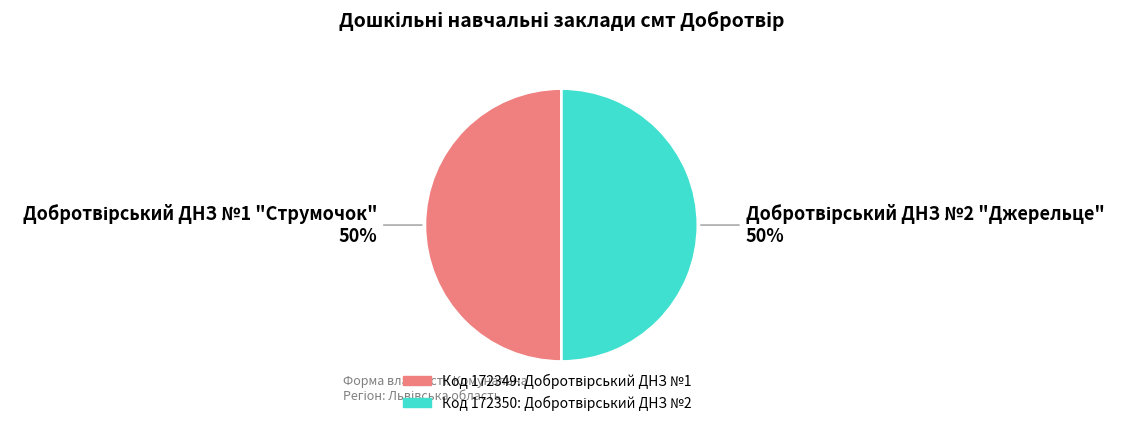

To the nearest percent, what is the average slice percentage?

50%